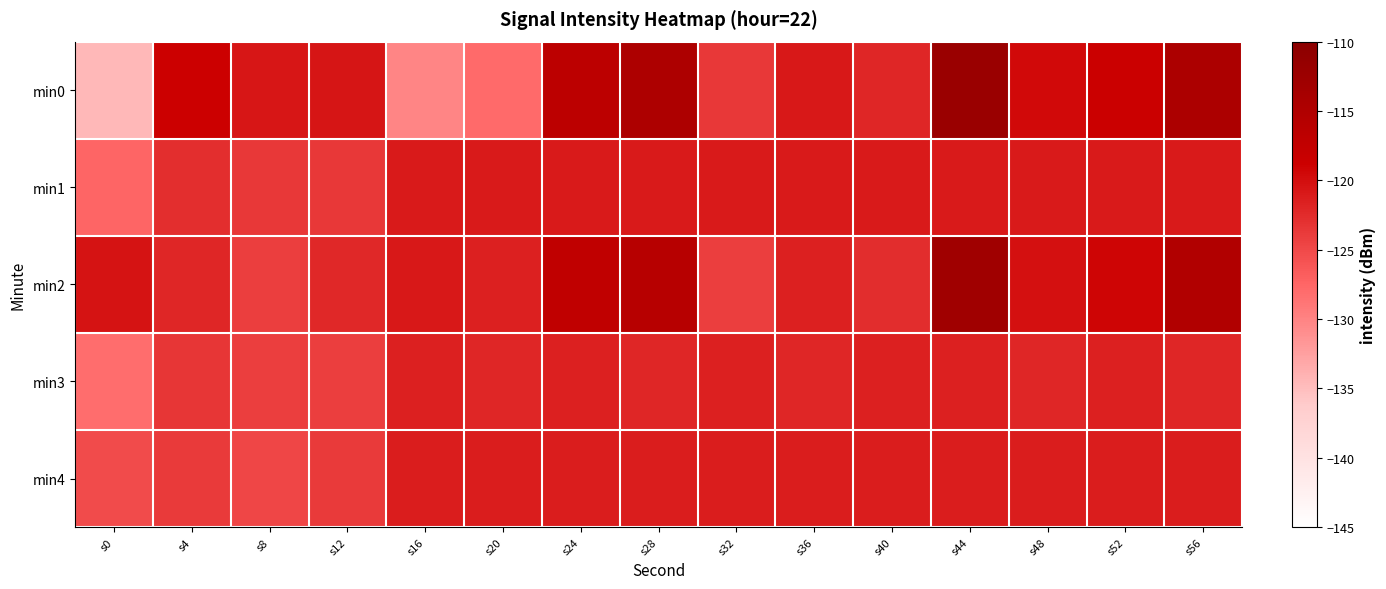

Reading left to right, transcribe all the data shown in this chart.

min0: s0=-134.5	s4=-118.8	s8=-120.7	s12=-120.6	s16=-130.2	s20=-127.9	s24=-116.8	s28=-114.7	s32=-123.5	s36=-120.9	s40=-122.1	s44=-112.2	s48=-119.6	s52=-118.7	s56=-114.6
min1: s0=-127.5	s4=-122.8	s8=-123.6	s12=-123.6	s16=-121.0	s20=-121.0	s24=-121.0	s28=-121.0	s32=-121.0	s36=-121.0	s40=-121.0	s44=-121.0	s48=-121.0	s52=-121.0	s56=-121.0
min2: s0=-120.5	s4=-122.1	s8=-124.2	s12=-122.3	s16=-120.9	s20=-121.5	s24=-117.2	s28=-116.1	s32=-124.1	s36=-121.5	s40=-122.7	s44=-112.9	s48=-120.2	s52=-119.2	s56=-115.2
min3: s0=-128.1	s4=-123.4	s8=-124.1	s12=-124.1	s16=-121.6	s20=-122.1	s24=-121.6	s28=-122.1	s32=-121.6	s36=-122.1	s40=-121.6	s44=-121.6	s48=-122.1	s52=-121.6	s56=-122.1
min4: s0=-125.2	s4=-123.8	s8=-124.8	s12=-123.8	s16=-121.3	s20=-121.3	s24=-121.3	s28=-121.3	s32=-121.3	s36=-121.3	s40=-121.3	s44=-121.3	s48=-121.3	s52=-121.3	s56=-121.3